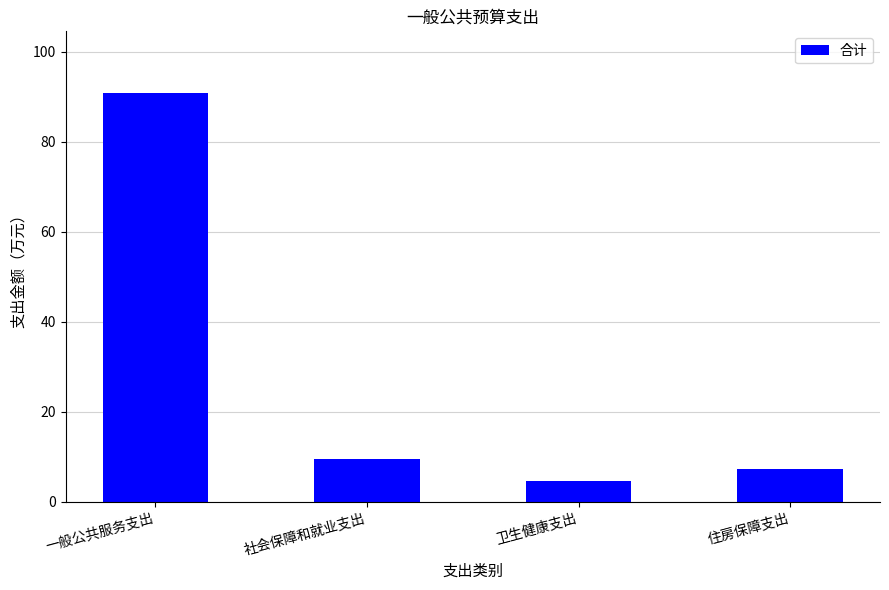

What is the value of the 2nd bar from the left?

9.5